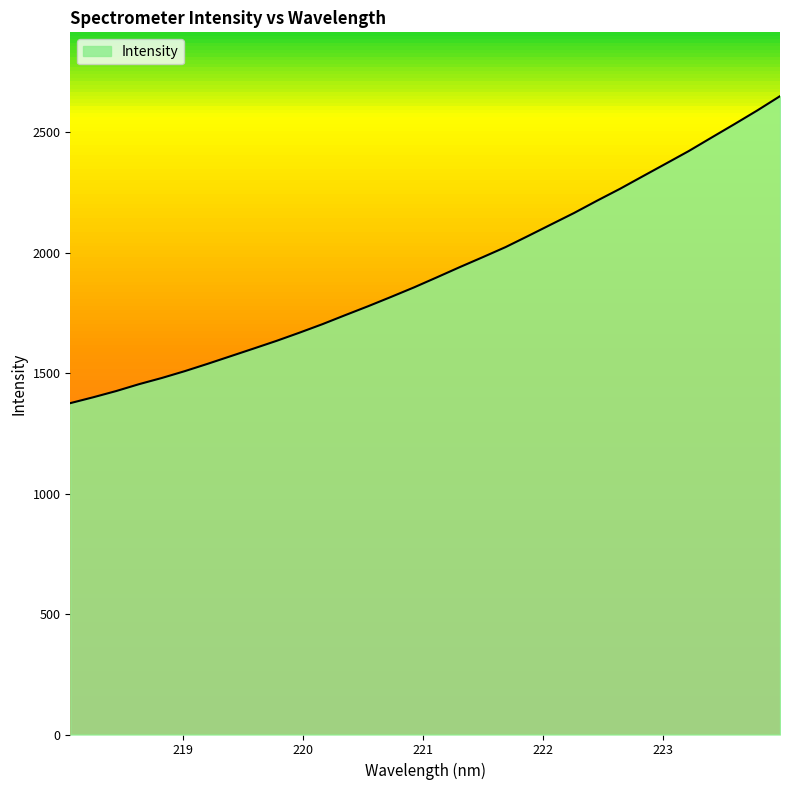

Rank the categories by value from highest to lowest.

223.9802, 223.7895, 223.5987, 223.408, 223.2172, 223.0264, 222.8355, 222.6447, 222.4538, 222.263, 222.0721, 221.8812, 221.6902, 221.4993, 221.3083, 221.1174, 220.9264, 220.7354, 220.5444, 220.3533, 220.1623, 219.9712, 219.7801, 219.589, 219.3979, 219.2067, 219.0156, 218.8244, 218.6332, 218.442, 218.2508, 218.0596